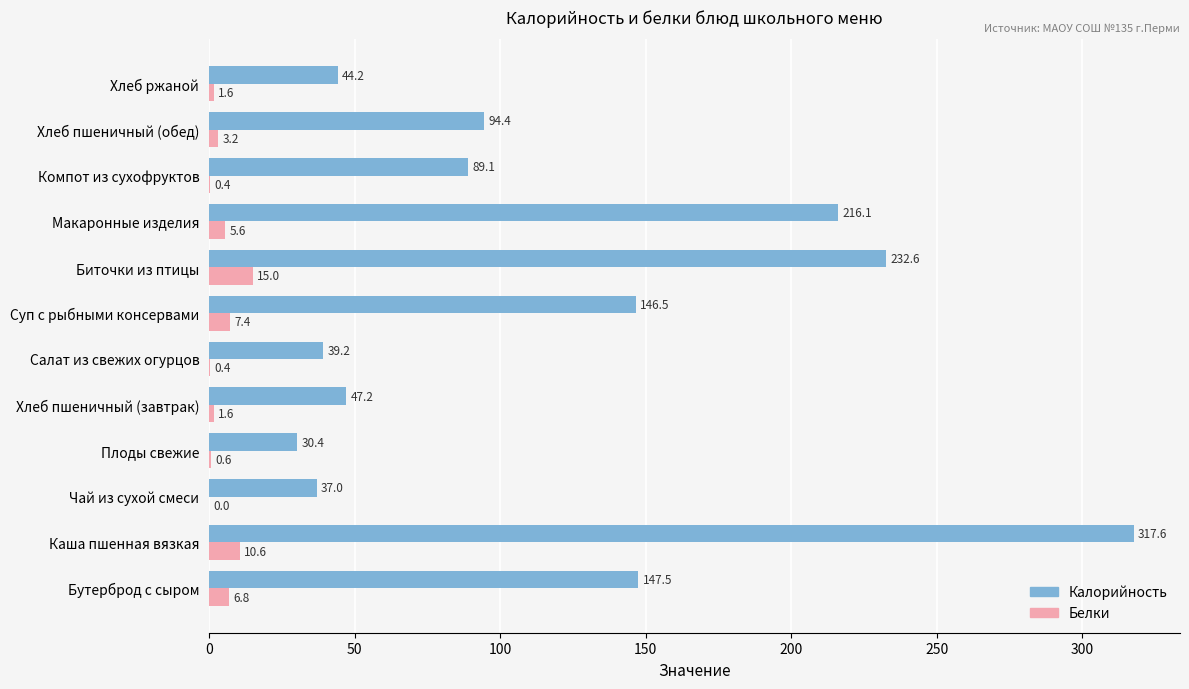

What is the sum of all Белки values?

53.2